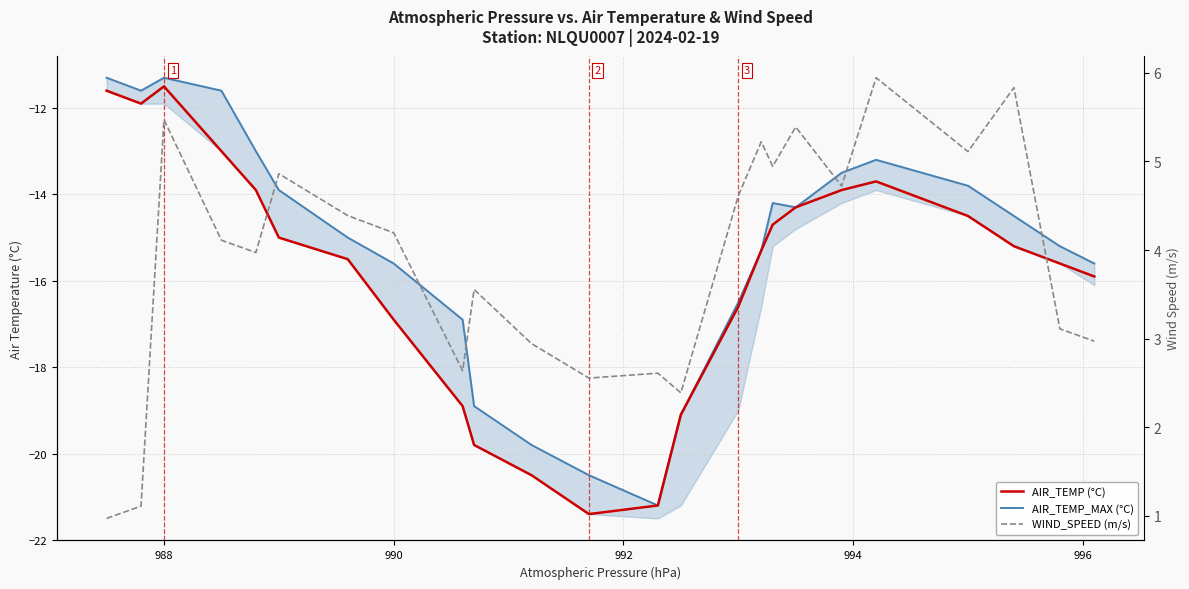

How many interior local peaks does the WIND_SPEED (m/s) series have?

8